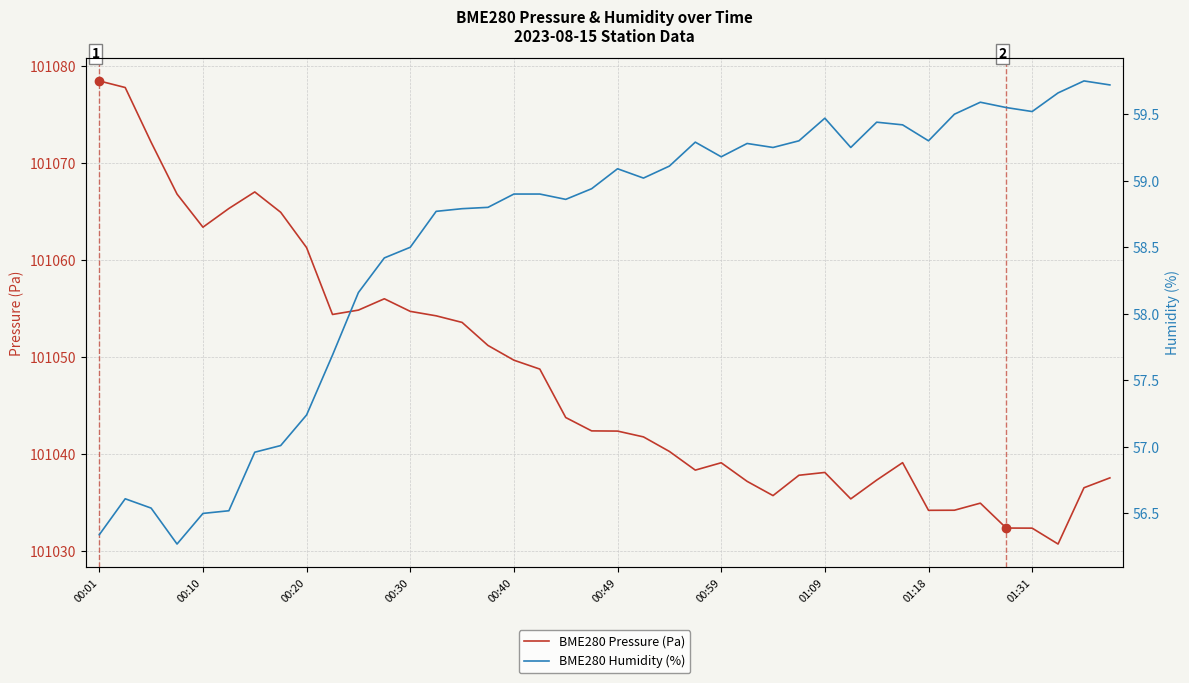

Rank the series by their maximum value, from lowest to highest.

BME280 Humidity (%), BME280 Pressure (Pa)